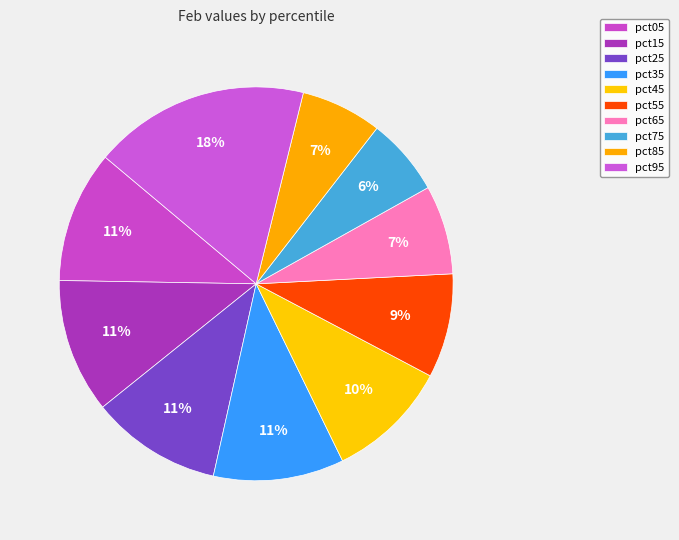

What percentage is NOT represented by pct65?

92.7%